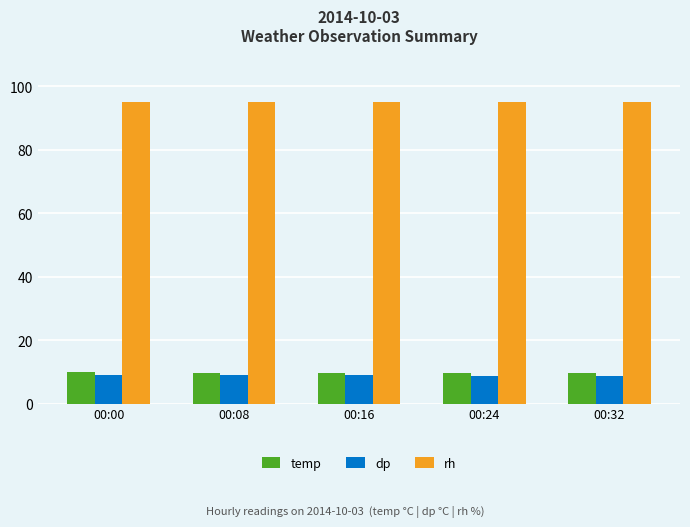

What is the maximum value for rh?

95.0